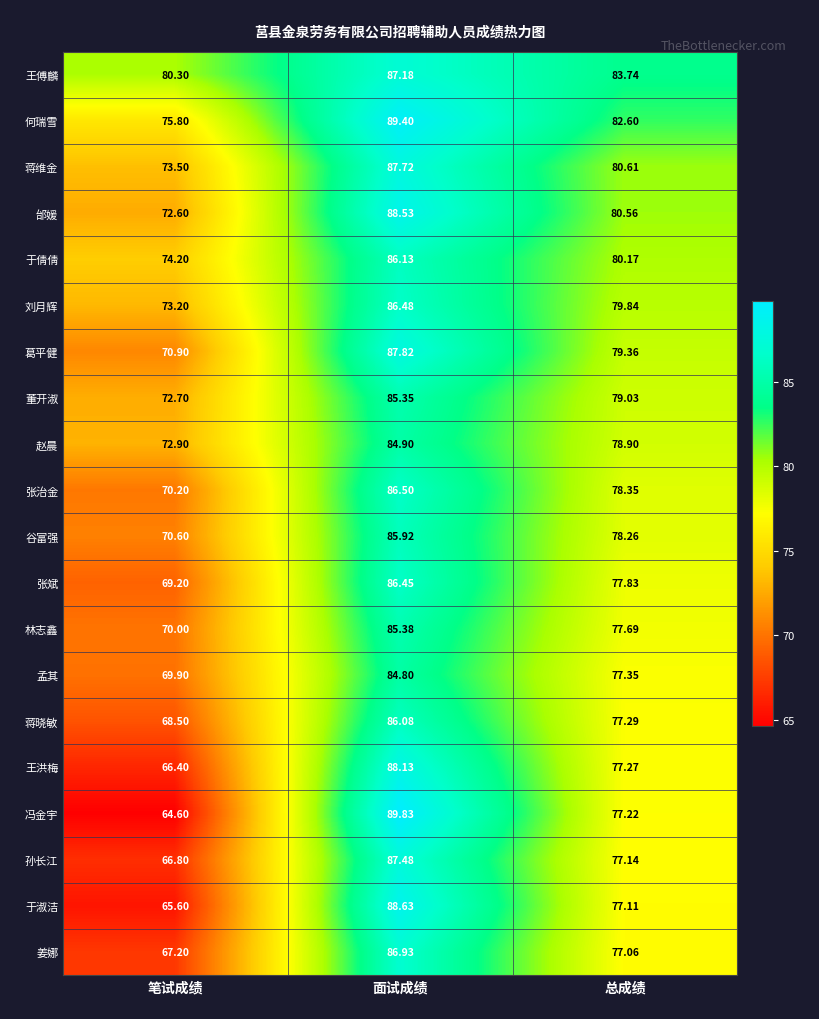

Rank the series by their maximum value, from highest to lowest.

冯金宇, 何瑞雪, 于淑洁, 邰媛, 王洪梅, 葛平健, 蒋维金, 孙长江, 王傅麟, 姜娜, 张治金, 刘月辉, 张斌, 于倩倩, 蒋晓敏, 谷富强, 林志鑫, 董开淑, 赵晨, 孟其